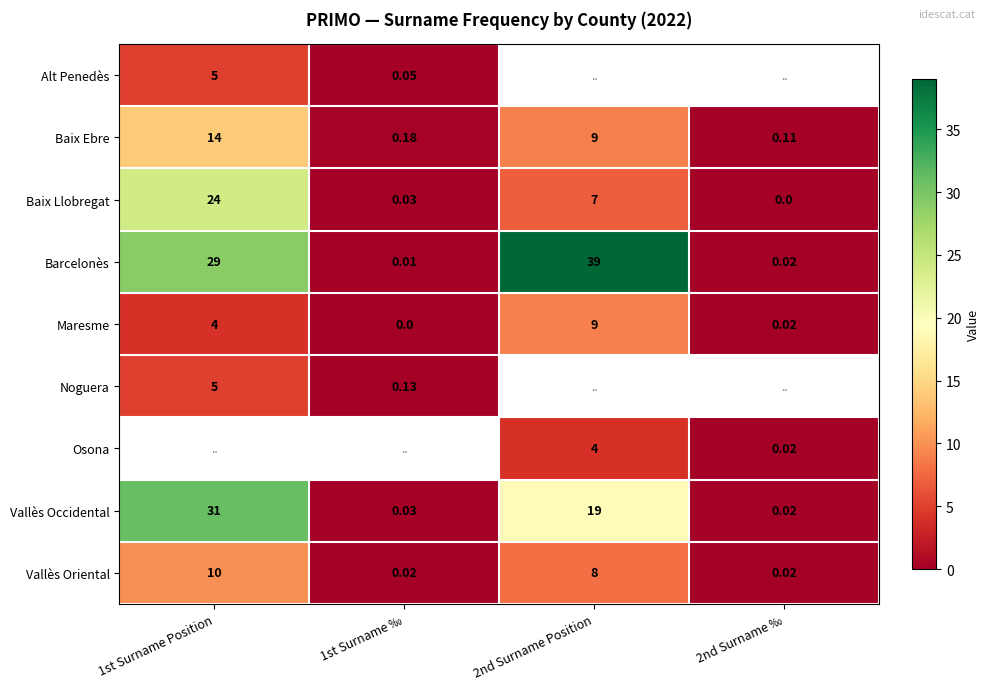

List the labels in order of Maresme value, largest first.

2nd Surname Position, 1st Surname Position, 2nd Surname ‰, 1st Surname ‰